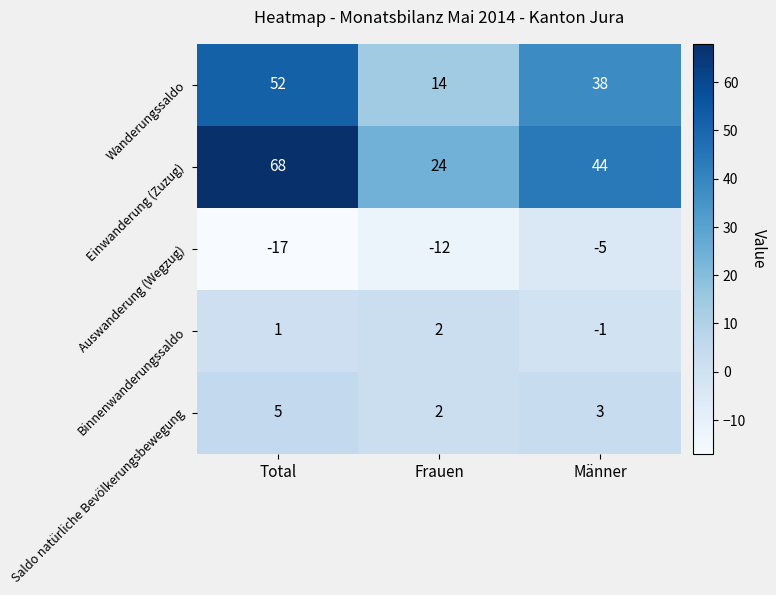

The Auswanderung (Wegzug) series shows -17 at Frauen. True or false?

False